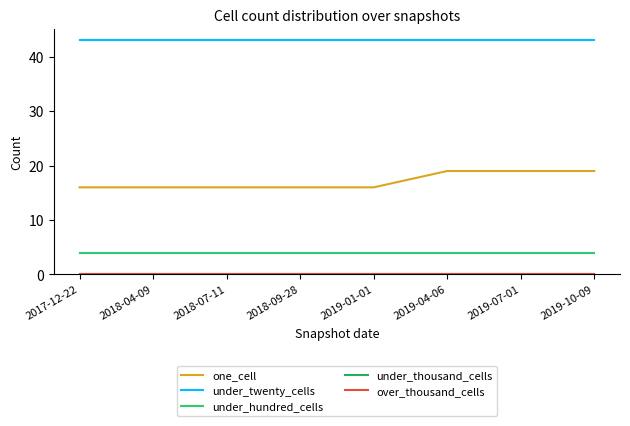

What is the label of the 7th point from the left?

2019-07-01